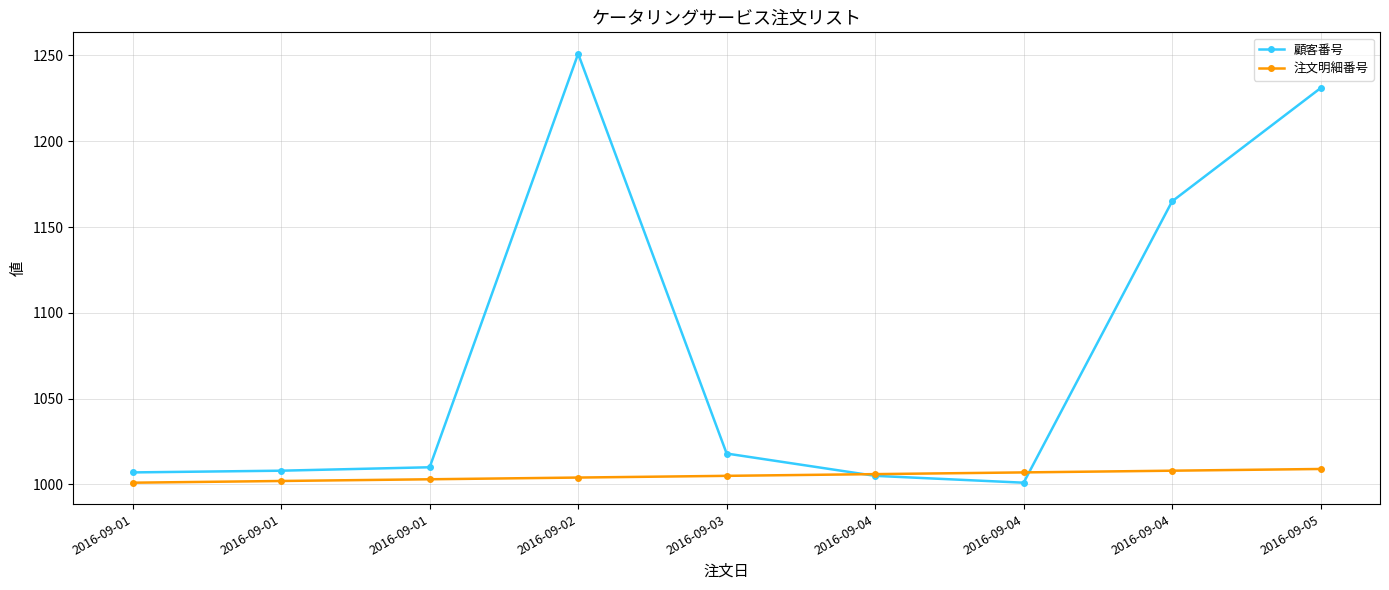

Which series has the largest range (max minus min)?

顧客番号